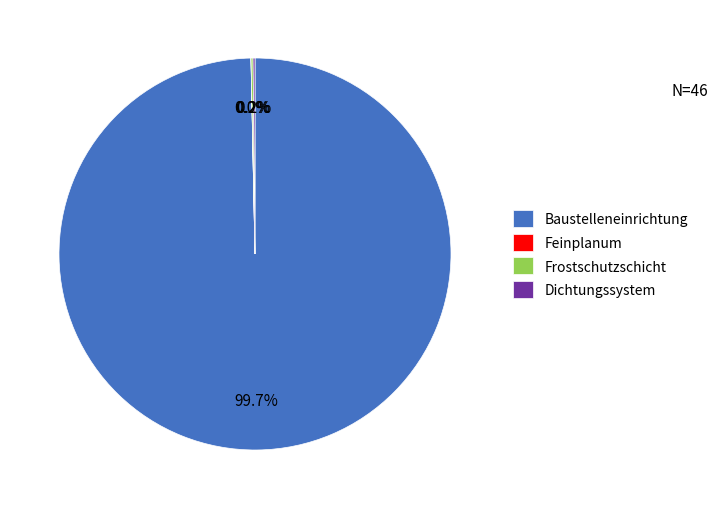

Does Baustelleneinrichtung account for over 50% of the chart?

Yes